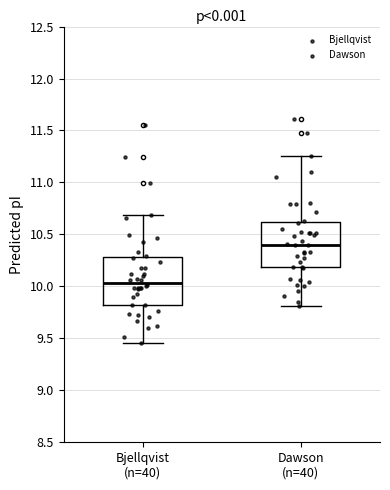

Reading left to right, read every box against the y-axis: the position of its median line, the range the box covers, and the ends of its whiskers. The values are not printed on the chart, so give them approximately, as read against the axis.

Bjellqvist (n=40): median 10.05, box 9.80 to 10.30, whiskers 9.45 to 10.70
Dawson (n=40): median 10.40, box 10.20 to 10.60, whiskers 9.80 to 11.25